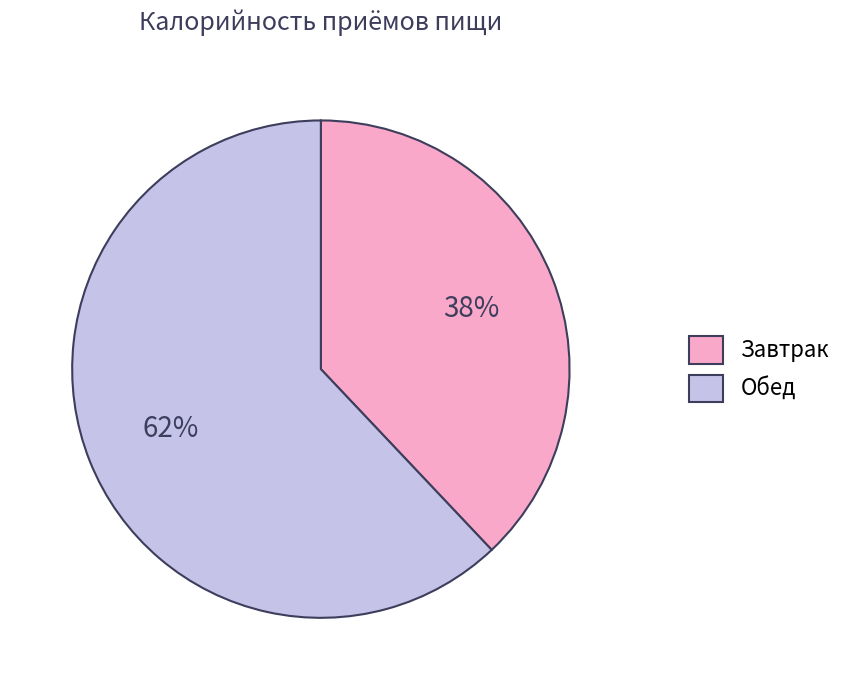

Which category has the biggest portion of the pie?

Обед